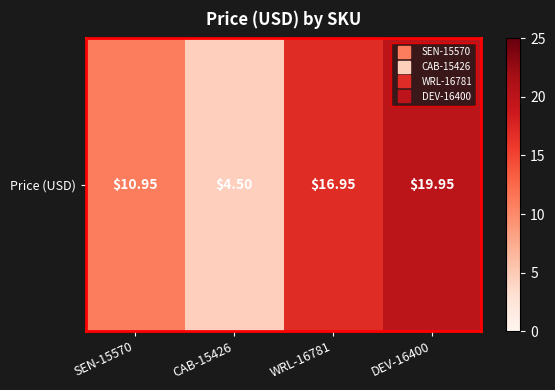

Reading right to left, transcribe all the data shown in this chart.

DEV-16400=19.9	WRL-16781=16.9	CAB-15426=4.5	SEN-15570=10.9